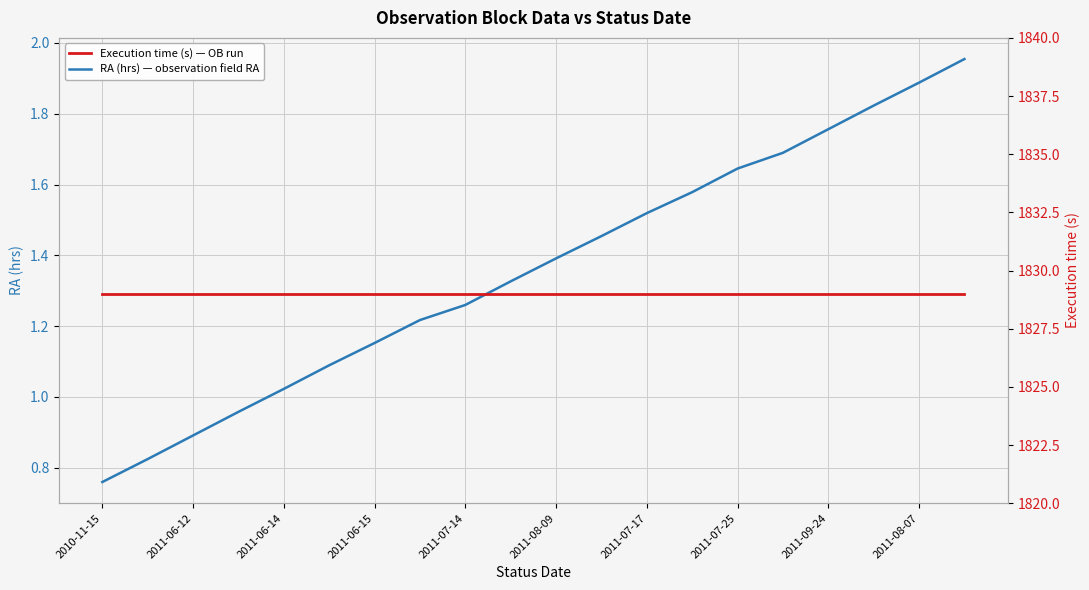

What is the spread (max minus min) of values at 19?

1827.0